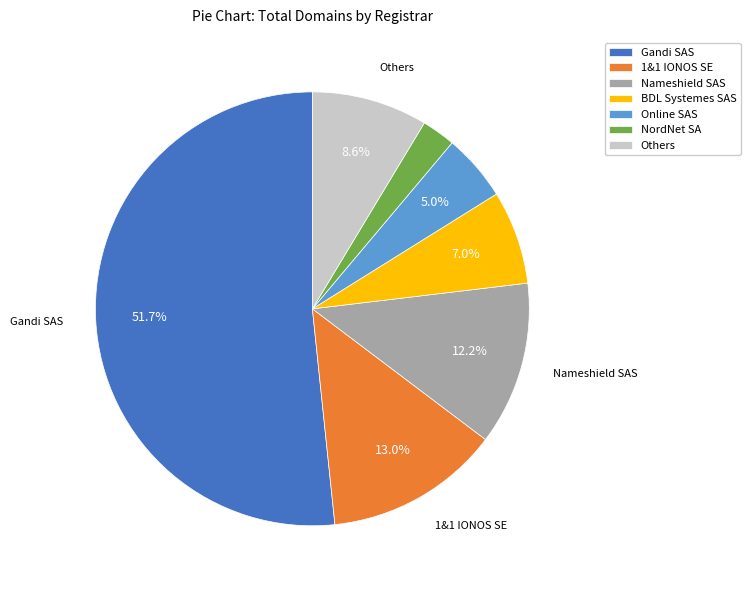

Rank the categories by value from lowest to highest.

NordNet SA, Online SAS, BDL Systemes SAS, Others, Nameshield SAS, 1&1 IONOS SE, Gandi SAS